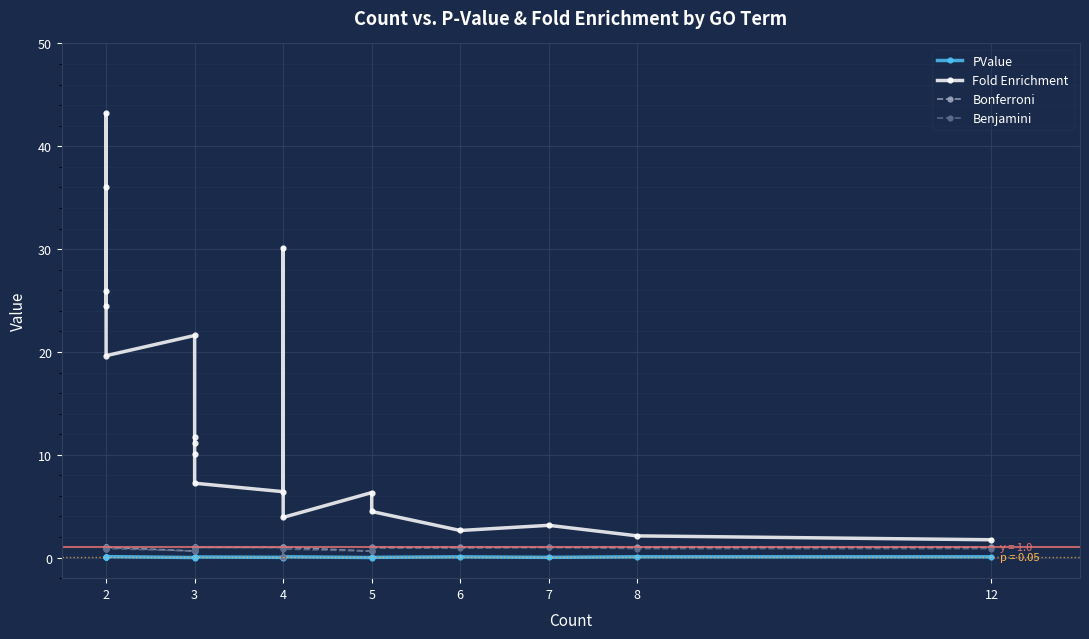

In Fold Enrichment, how many points are lower than both neighbors (excluding endpoints)?

5